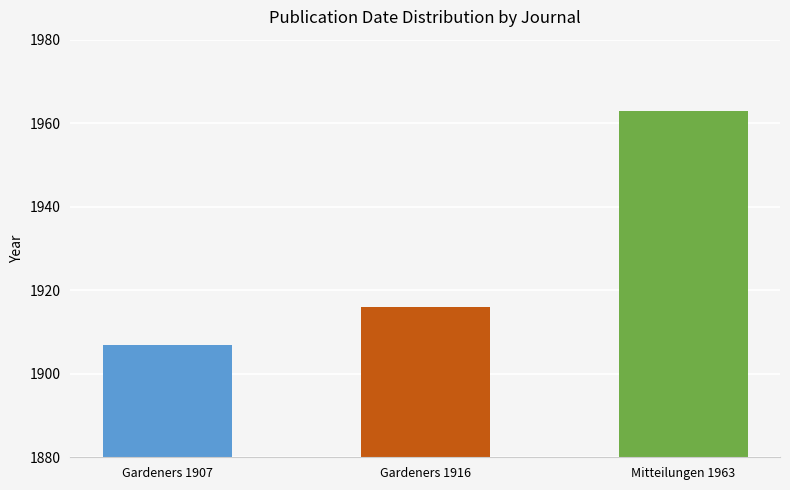

The value at Gardeners 1907 is 1907. True or false?

True